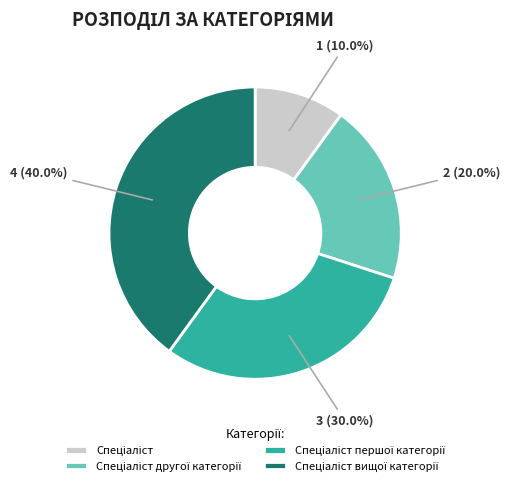

Is there a majority slice in this chart?

No